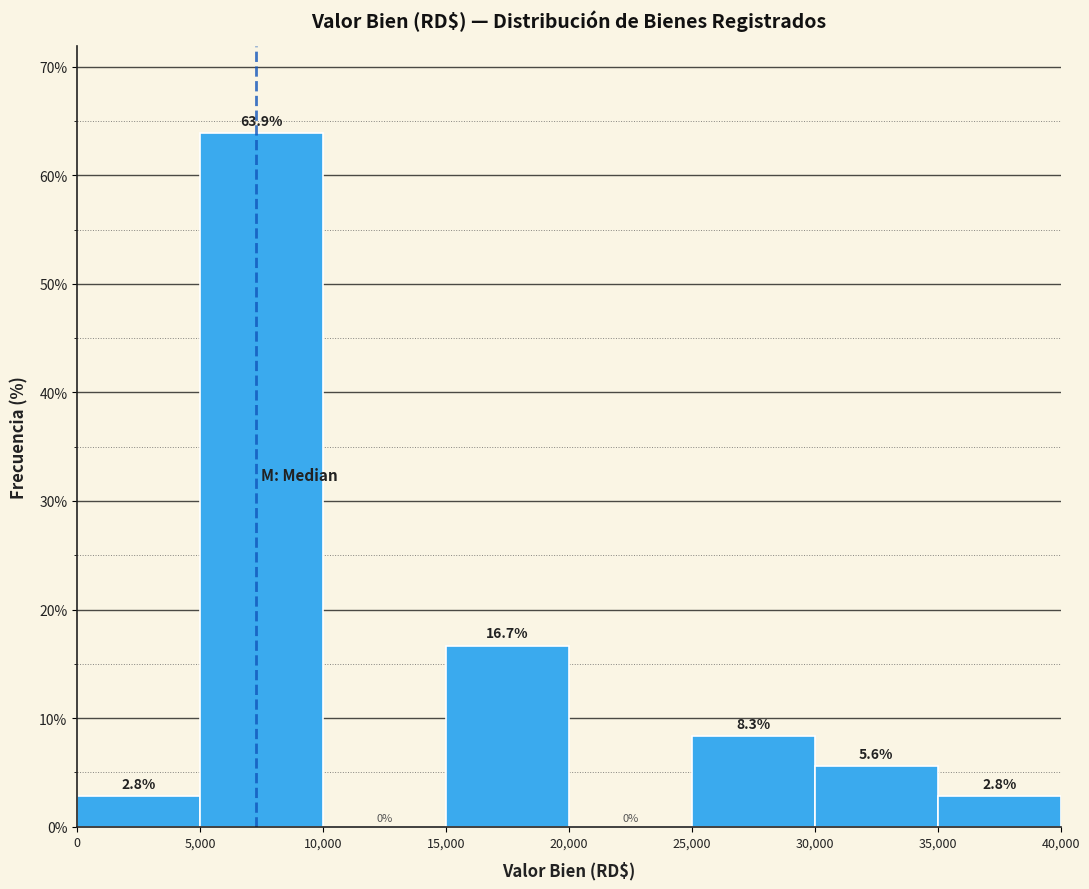

Reading left to right, transcribe this chart: for each bar, give the range it covers on the x-axis and its height.

0 to 5,000: 2.8
5,000 to 10,000: 63.9
10,000 to 15,000: 0.0
15,000 to 20,000: 16.7
20,000 to 25,000: 0.0
25,000 to 30,000: 8.3
30,000 to 35,000: 5.6
35,000 to 40,000: 2.8